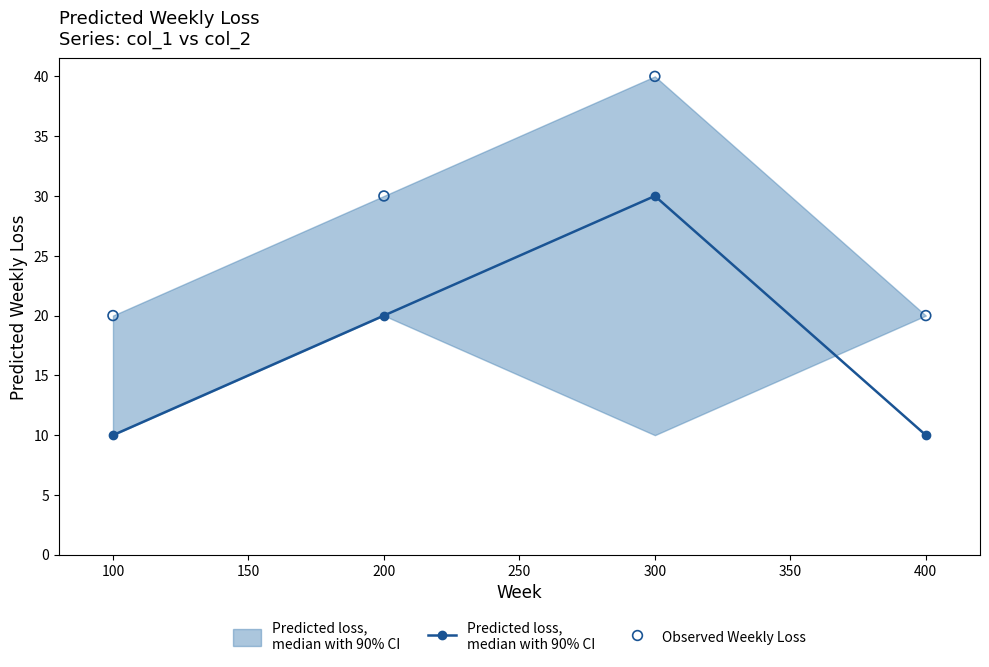

Which series has the widest spread of Y values?

Predicted loss,
median with 90% CI